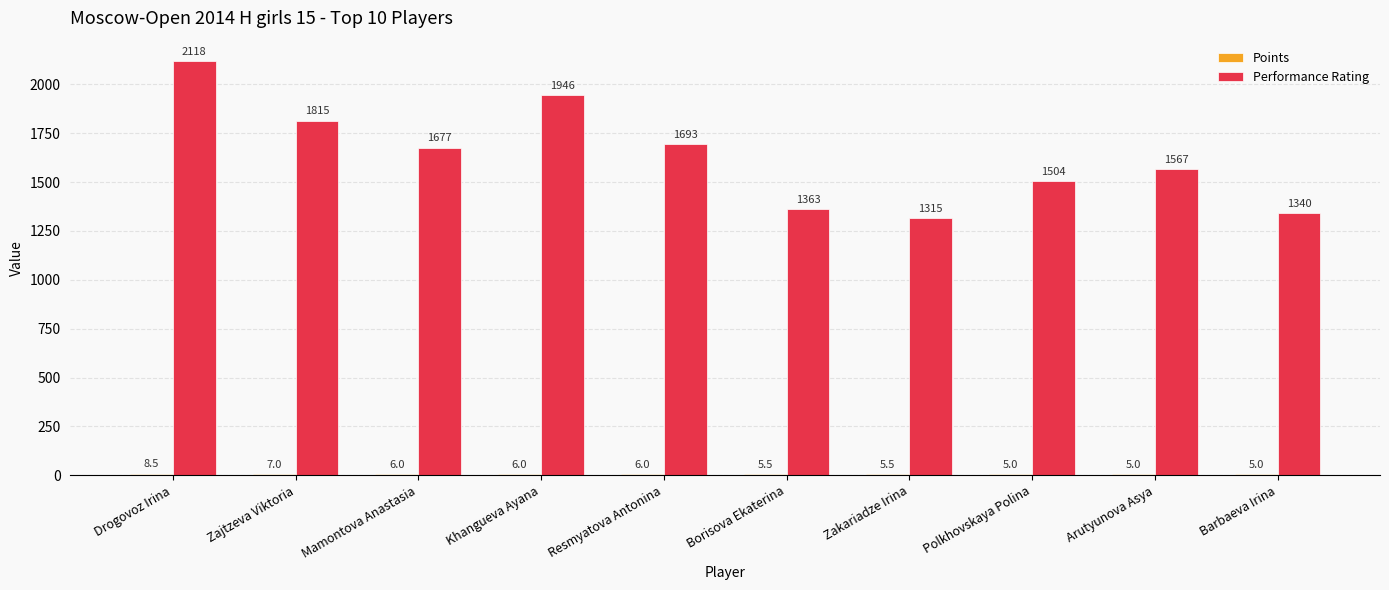

What is the maximum value for Performance Rating?

2118.0